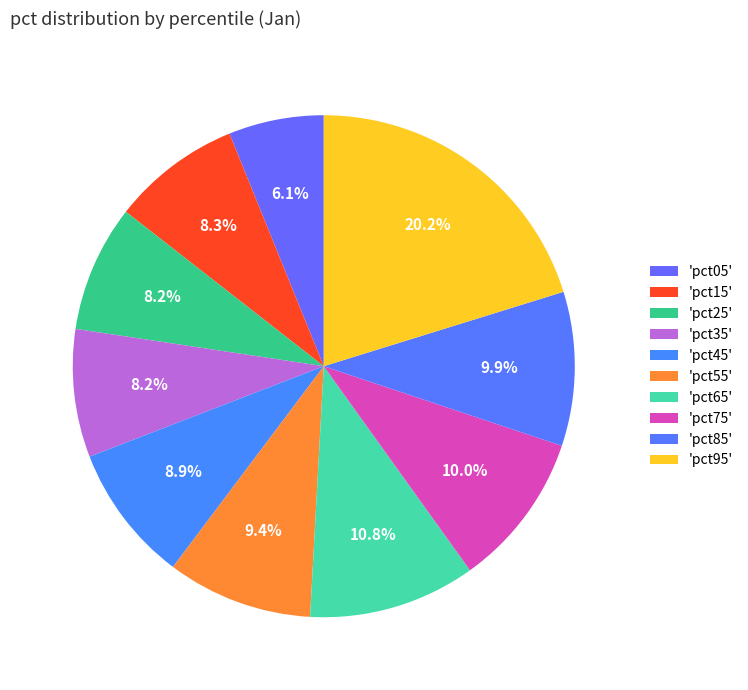

Which category has the smallest portion of the pie?

pct05